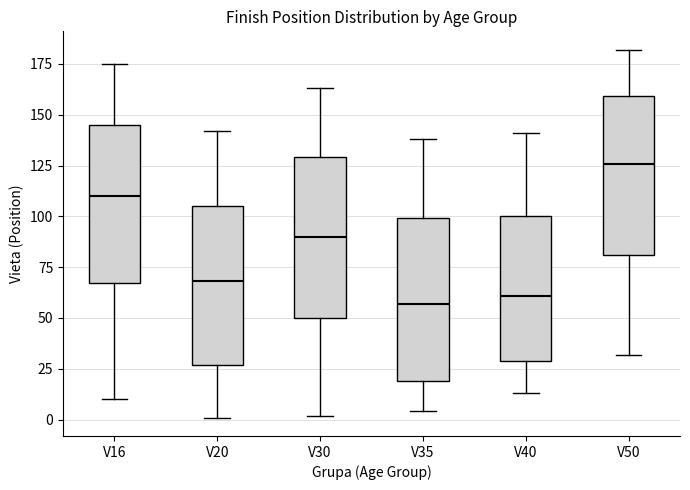

Where is the upper edge of the box for V40 on the y-axis? The values are not printed on the chart, so give them approximately, as read against the axis.

100